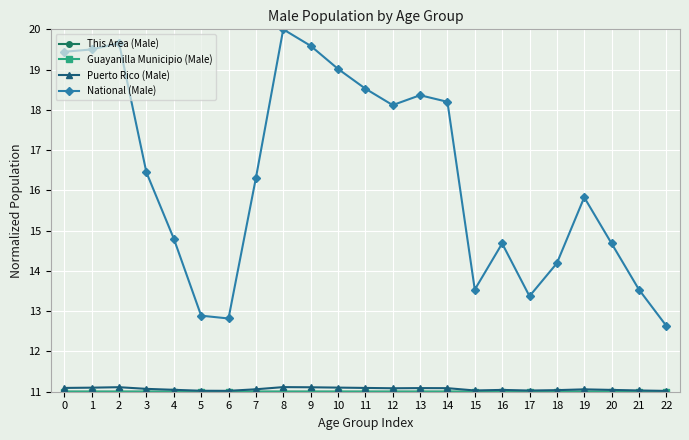

How many data points does each series have?

23